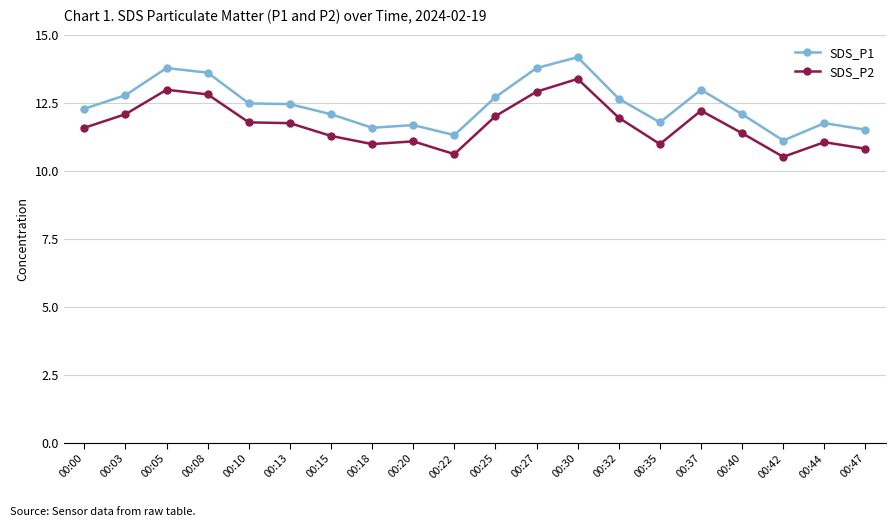

Rank the series at 00:42 from highest to lowest value.

SDS_P1, SDS_P2